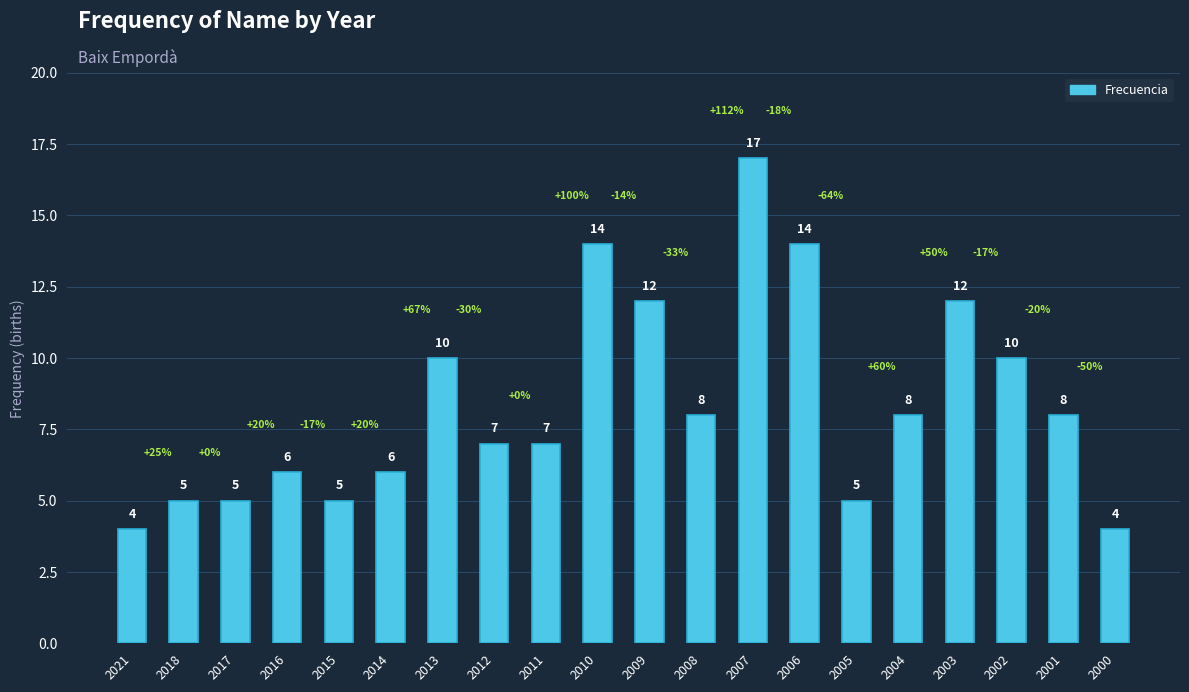

The chart shows a value of 2 at 2017. True or false?

False